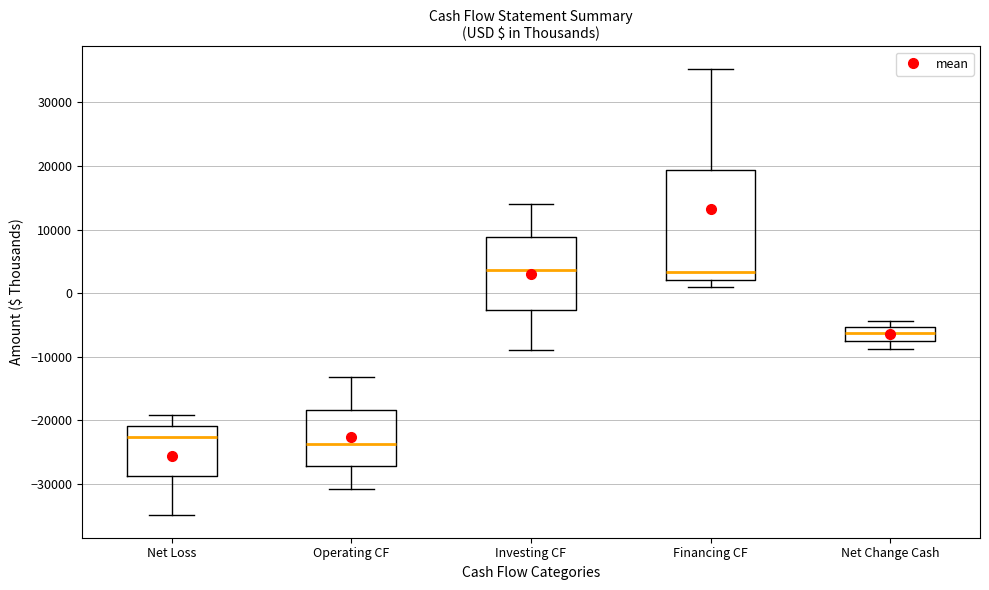

Reading left to right, transcribe this box plot: for each box, give where its median line is, the range the box spans, and where its two whiskers end, as read against the y-axis. The values are not printed on the chart, so give them approximately, as read against the axis.

Net Loss: median -23000, box -29000 to -21000, whiskers -35000 to -19000
Operating CF: median -24000, box -27000 to -18000, whiskers -31000 to -13000
Investing CF: median 4000, box -3000 to 9000, whiskers -9000 to 14000
Financing CF: median 3000, box 2000 to 19000, whiskers 1000 to 35000
Net Change Cash: median -6000, box -7000 to -5000, whiskers -9000 to -4000